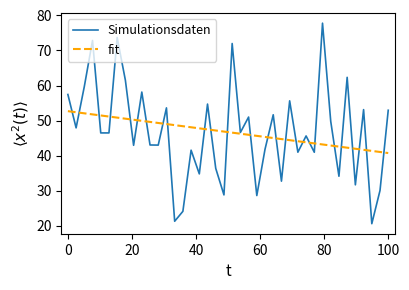

Which series has the widest spread of values?

Simulationsdaten